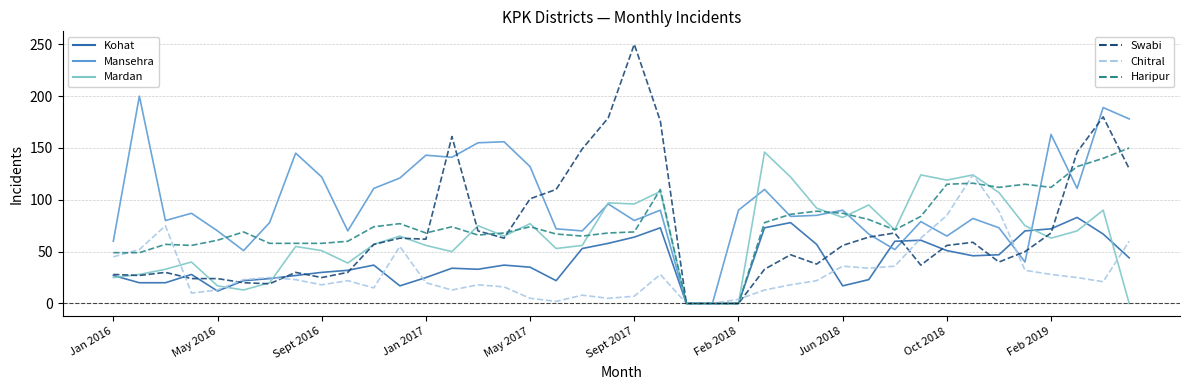

What is the maximum value shown in the chart?

250